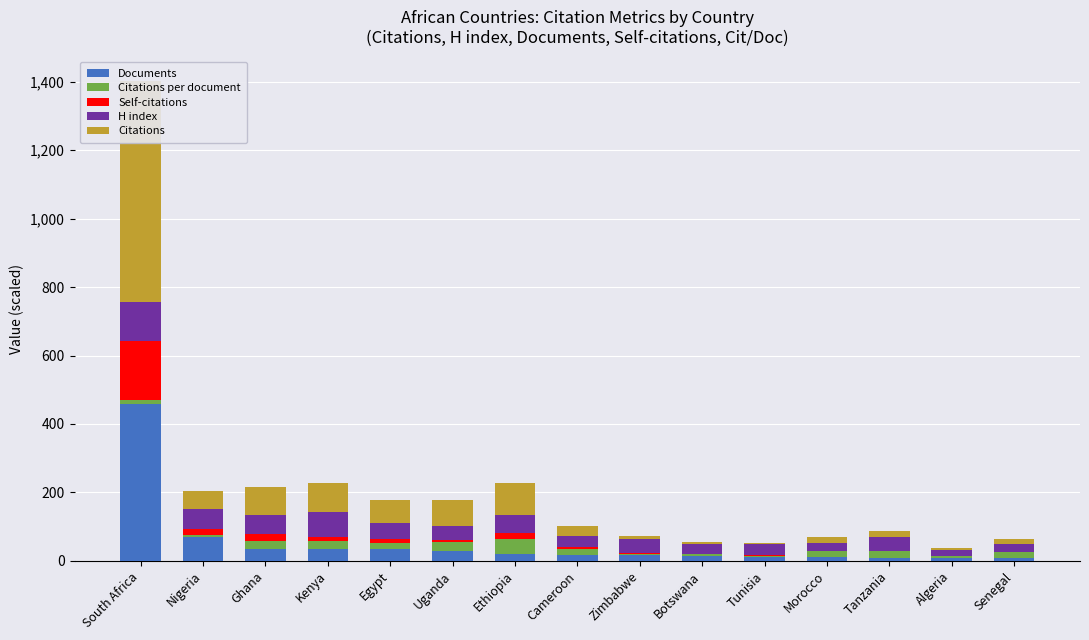

At which label does Citations first exceed 28?

South Africa